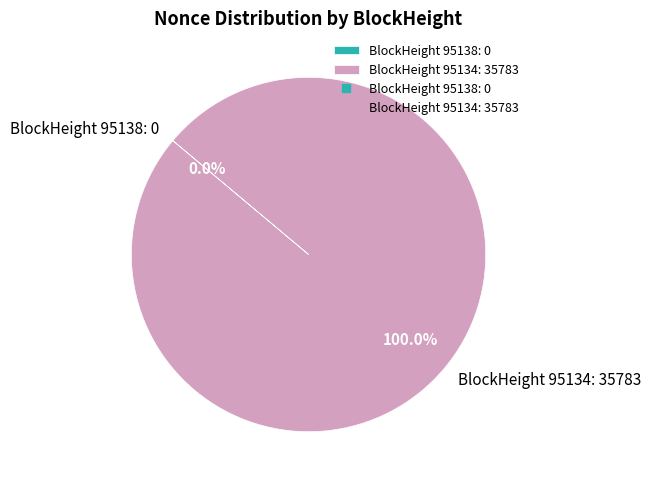

To the nearest percent, what portion does 95134 represent?

100%